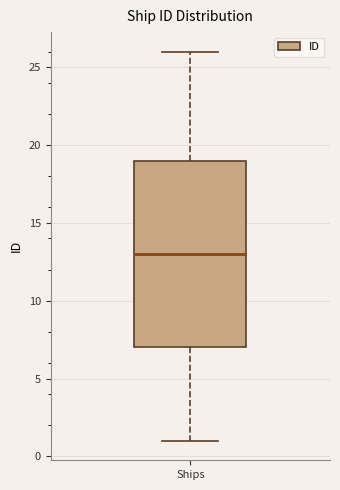

Where does the upper whisker of the box for Ships end on the y-axis? The values are not printed on the chart, so give them approximately, as read against the axis.

26